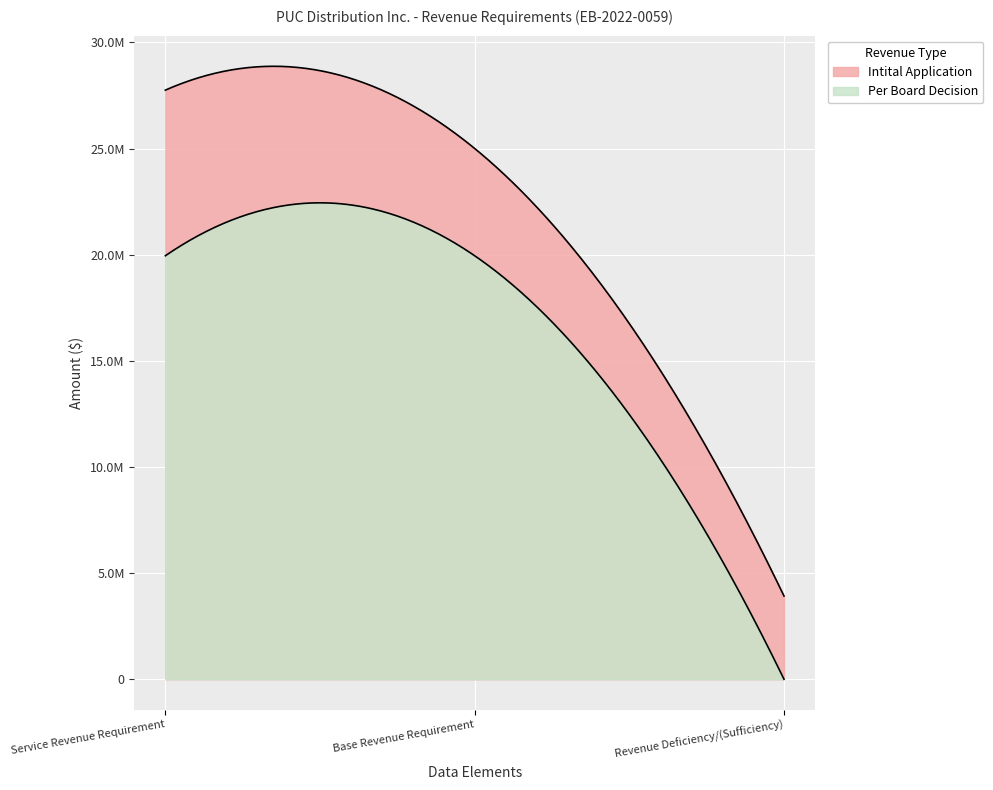

What is the label of the 1st point from the left?

Service Revenue Requirement